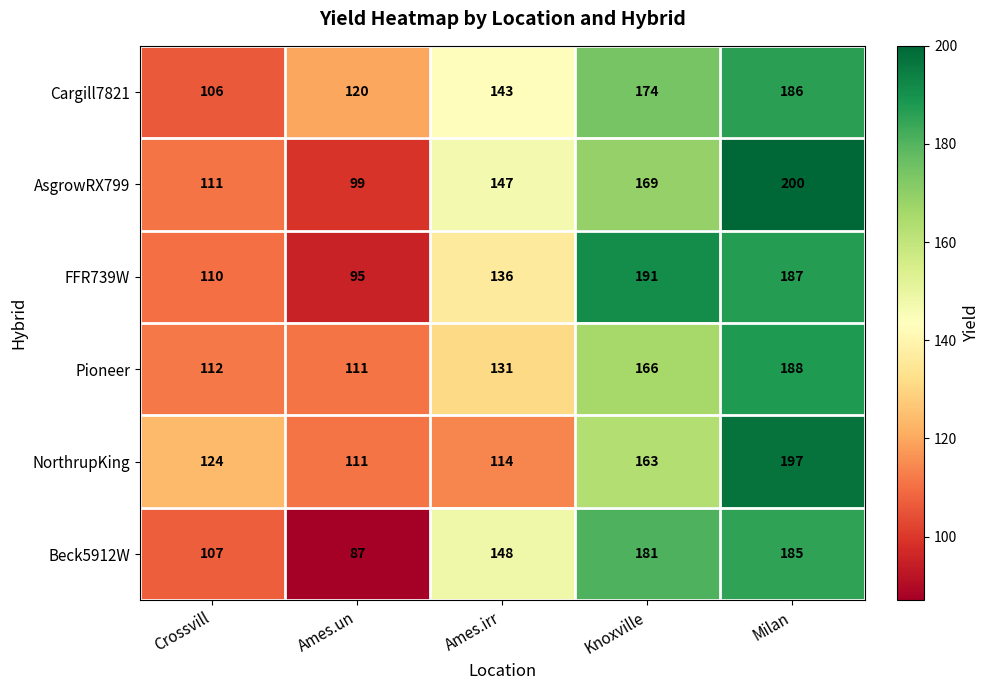

What is the difference between the AsgrowRX799 values at Knoxville and Crossvill?

58